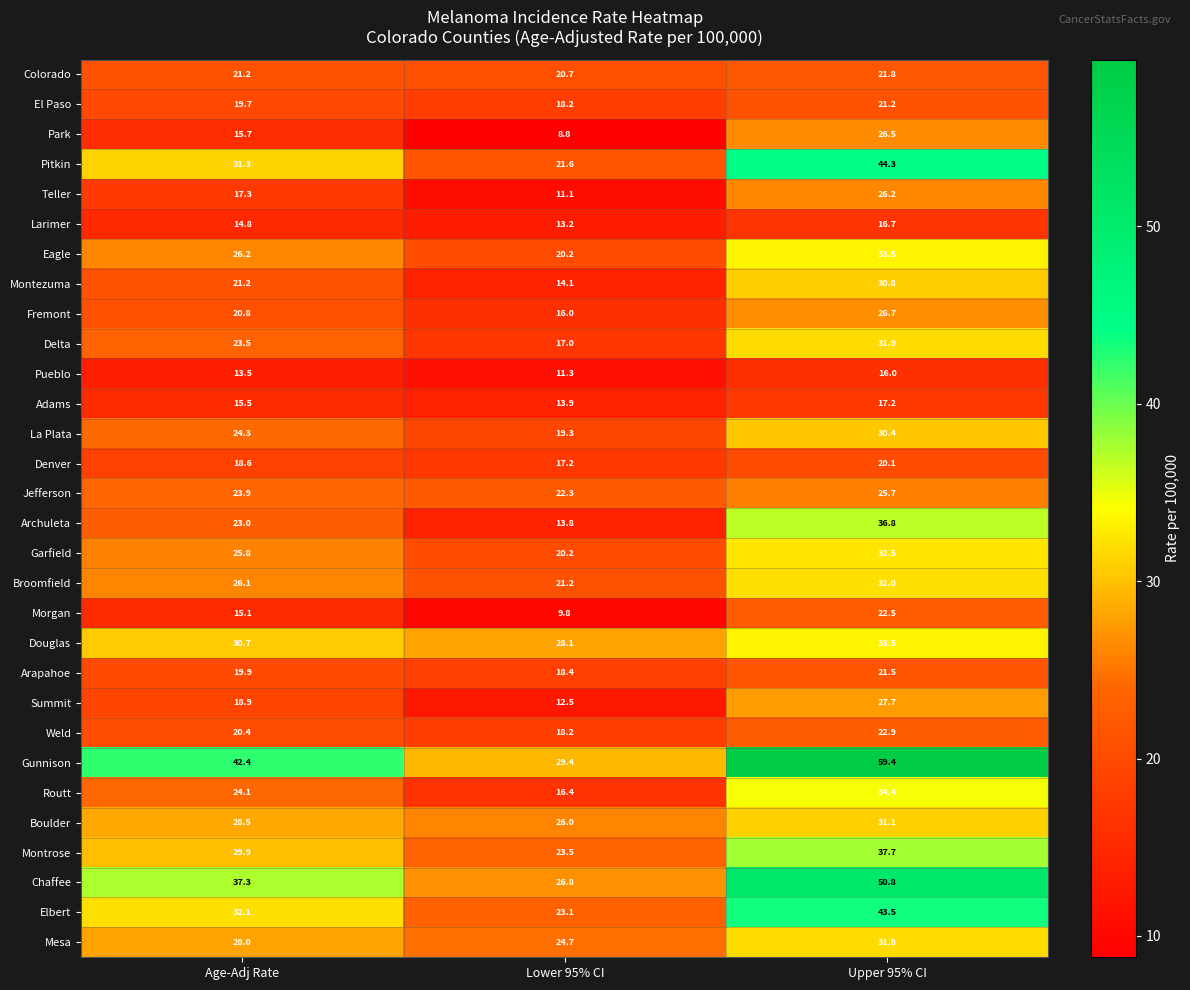

The Broomfield series shows 21.2 at Lower 95% CI. True or false?

True